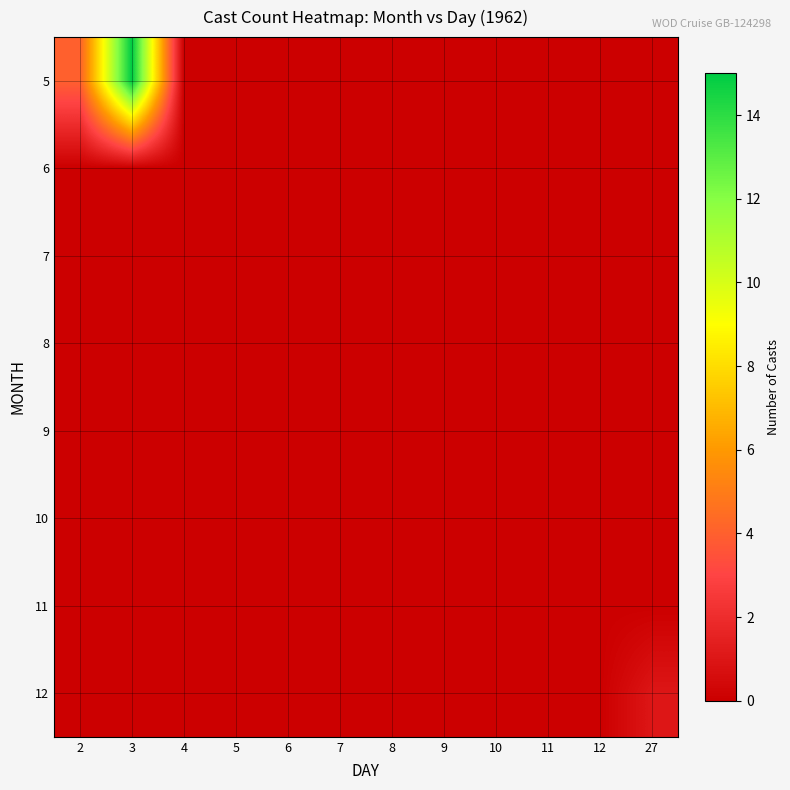

Reading left to right, what are all the values shown in this chart?

5: 2=4	3=15	4=0	5=0	6=0	7=0	8=0	9=0	10=0	11=0	12=0	27=0
6: 2=0	3=0	4=0	5=0	6=0	7=0	8=0	9=0	10=0	11=0	12=0	27=0
7: 2=0	3=0	4=0	5=0	6=0	7=0	8=0	9=0	10=0	11=0	12=0	27=0
8: 2=0	3=0	4=0	5=0	6=0	7=0	8=0	9=0	10=0	11=0	12=0	27=0
9: 2=0	3=0	4=0	5=0	6=0	7=0	8=0	9=0	10=0	11=0	12=0	27=0
10: 2=0	3=0	4=0	5=0	6=0	7=0	8=0	9=0	10=0	11=0	12=0	27=0
11: 2=0	3=0	4=0	5=0	6=0	7=0	8=0	9=0	10=0	11=0	12=0	27=0
12: 2=0	3=0	4=0	5=0	6=0	7=0	8=0	9=0	10=0	11=0	12=0	27=1